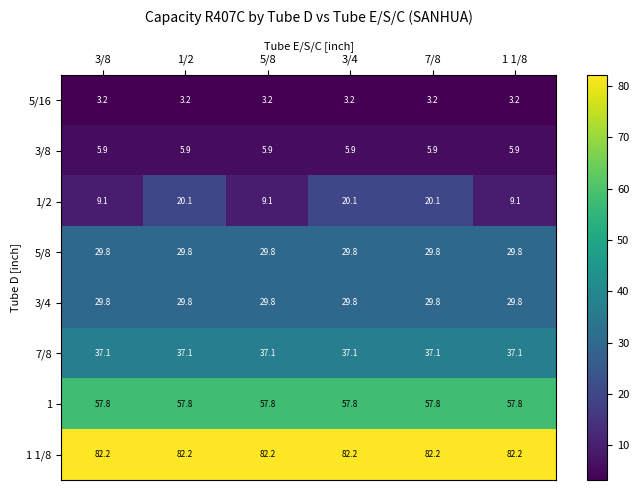

Which series has the largest total across all categories?

1 1/8